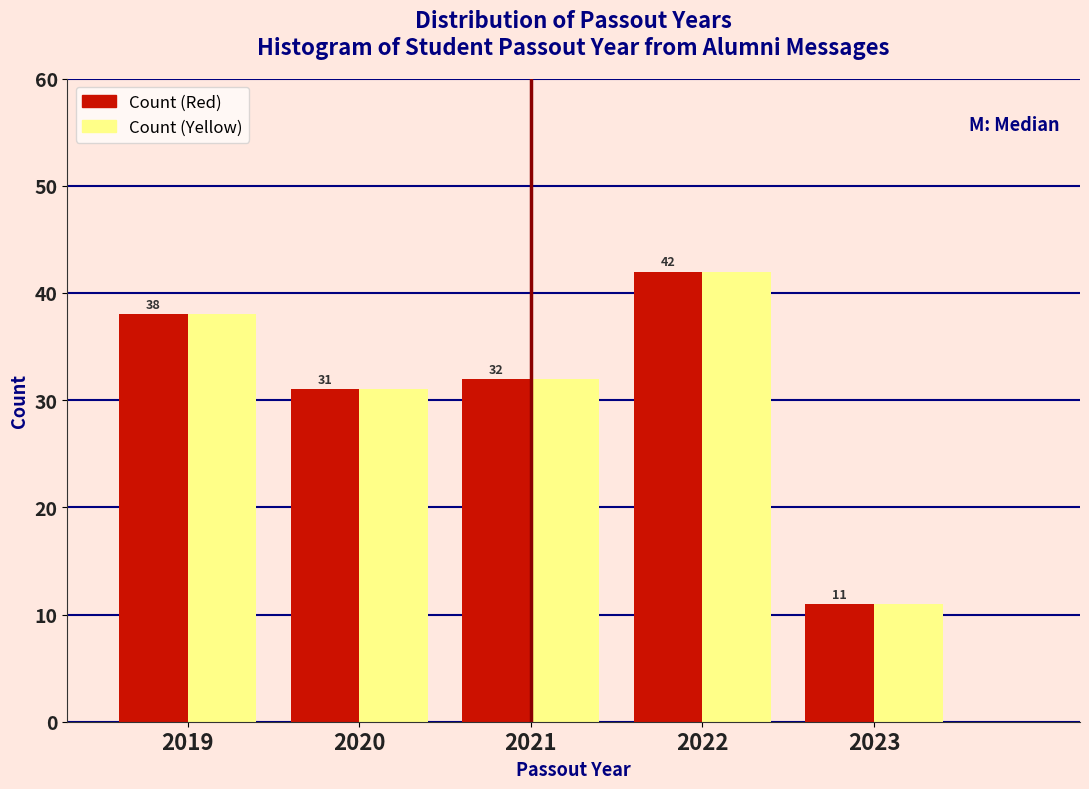

Reading left to right, transcribe all the data shown in this chart.

Count (Red): 2019=38	2020=31	2021=32	2022=42	2023=11
Count (Yellow): 2019=38	2020=31	2021=32	2022=42	2023=11